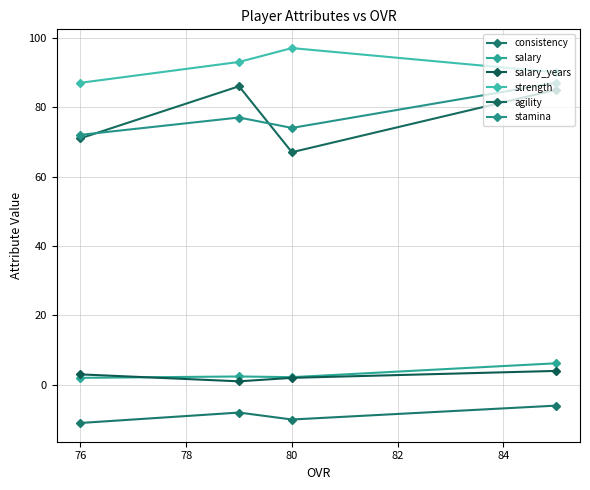

Between 76 and 78, which is larger?

78